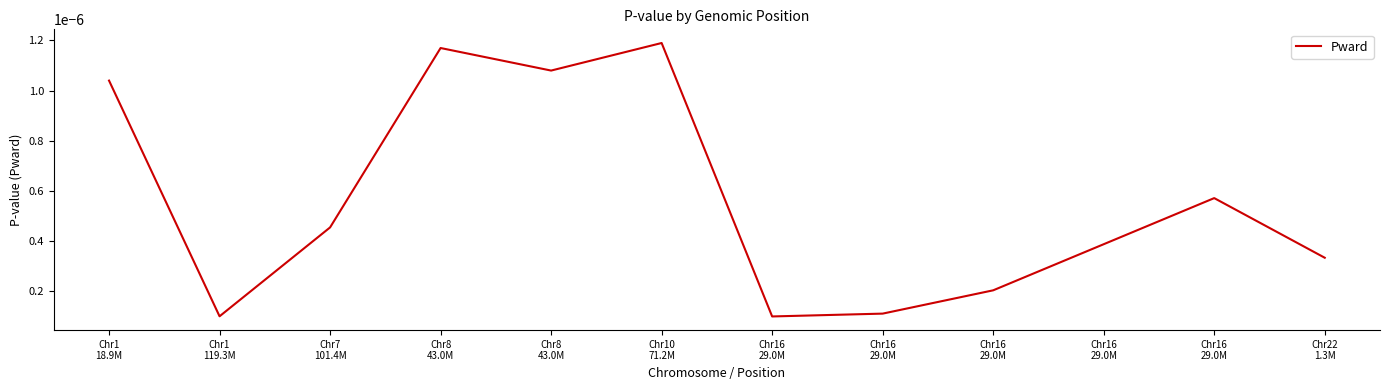

List the labels in order of value, smallest first.

Chr16
29.0M, Chr1
119.3M, Chr16
29.0M, Chr16
29.0M, Chr22
1.3M, Chr16
29.0M, Chr7
101.4M, Chr16
29.0M, Chr1
18.9M, Chr8
43.0M, Chr8
43.0M, Chr10
71.2M